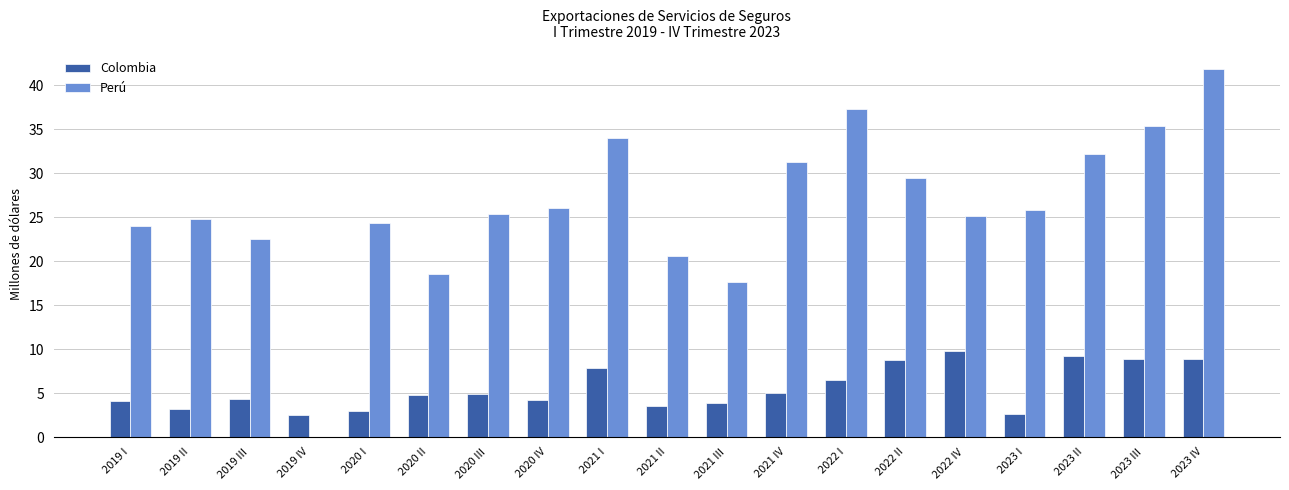

Read the Perú value at 2023 III.

35.3